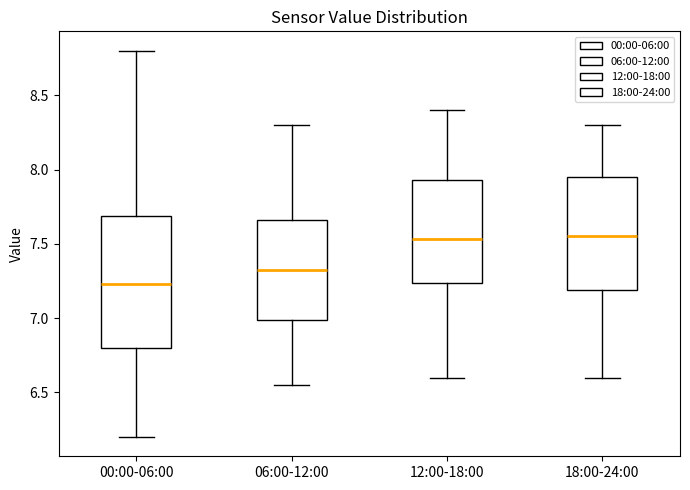

Which box has the lowest median line?

00:00-06:00